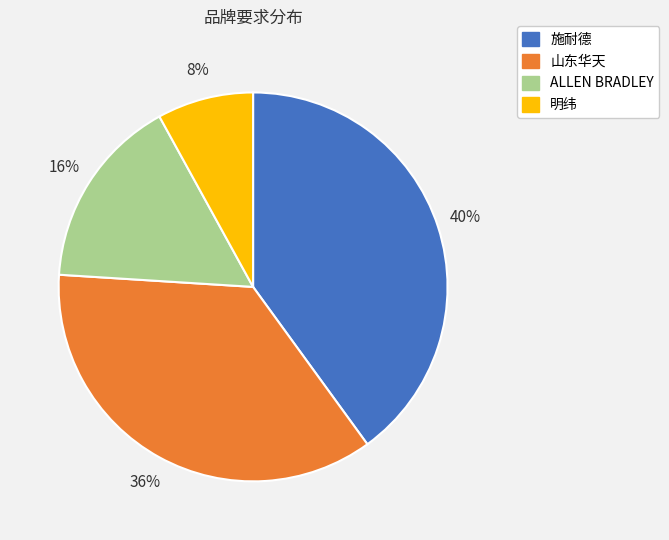

Is it true that ALLEN BRADLEY is 28% of the pie?

False